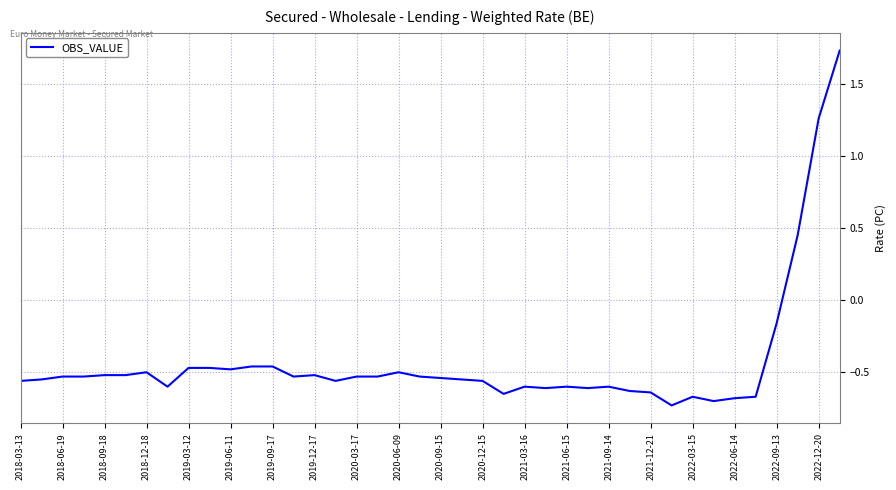

What is the difference between the maximum and minimum values?

2.5